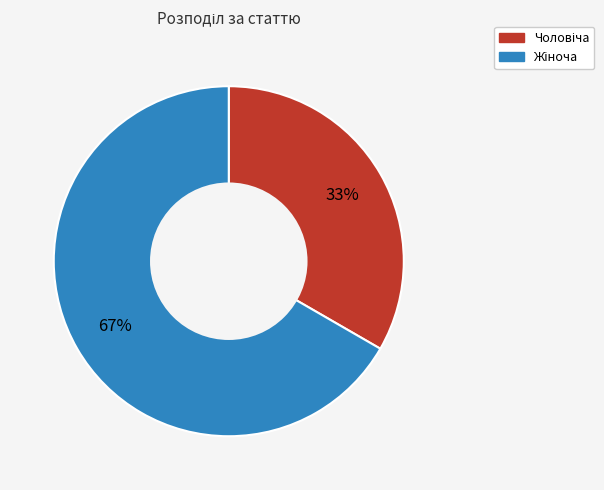

To the nearest percent, what is the average slice percentage?

50%